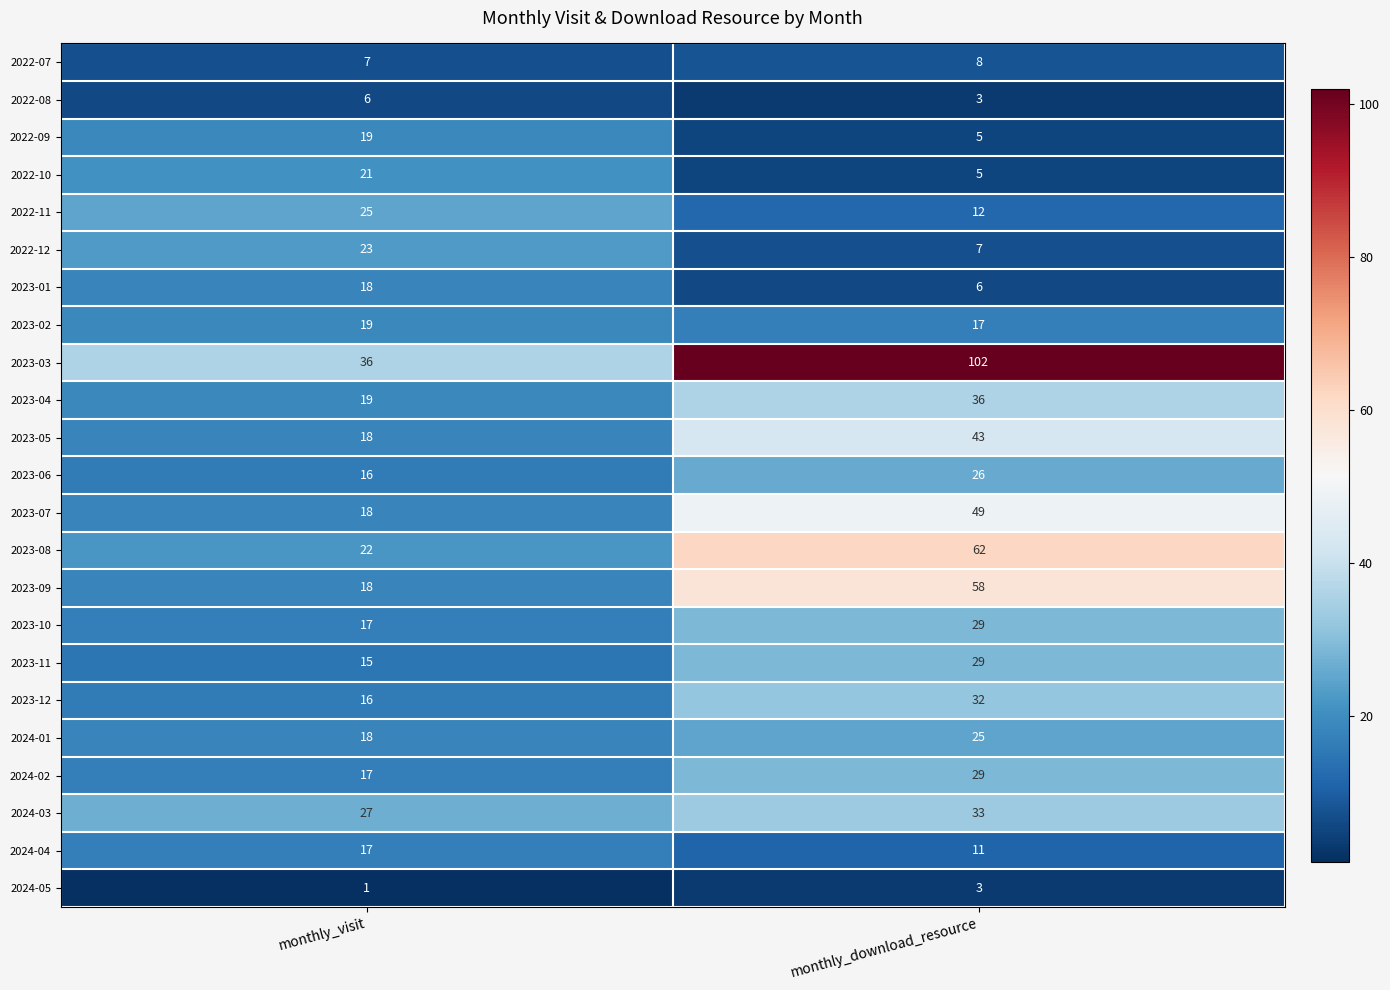

What is the difference between the maximum and minimum values in the 2023-08 series?

40